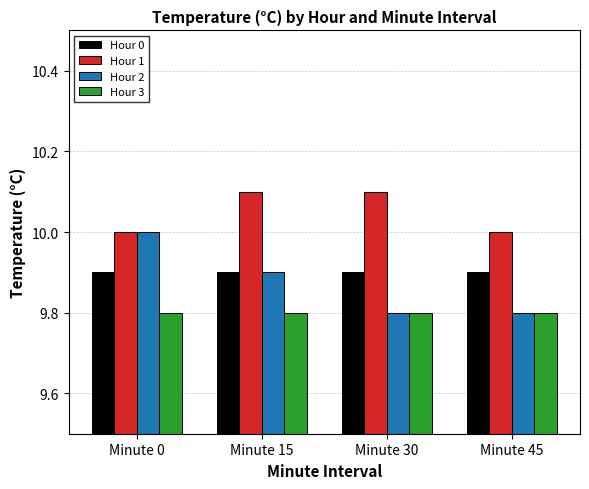

Reading left to right, extract all data points from this chart.

Hour 0: 9.9	9.9	9.9	9.9
Hour 1: 10.0	10.1	10.1	10.0
Hour 2: 10.0	9.9	9.8	9.8
Hour 3: 9.8	9.8	9.8	9.8